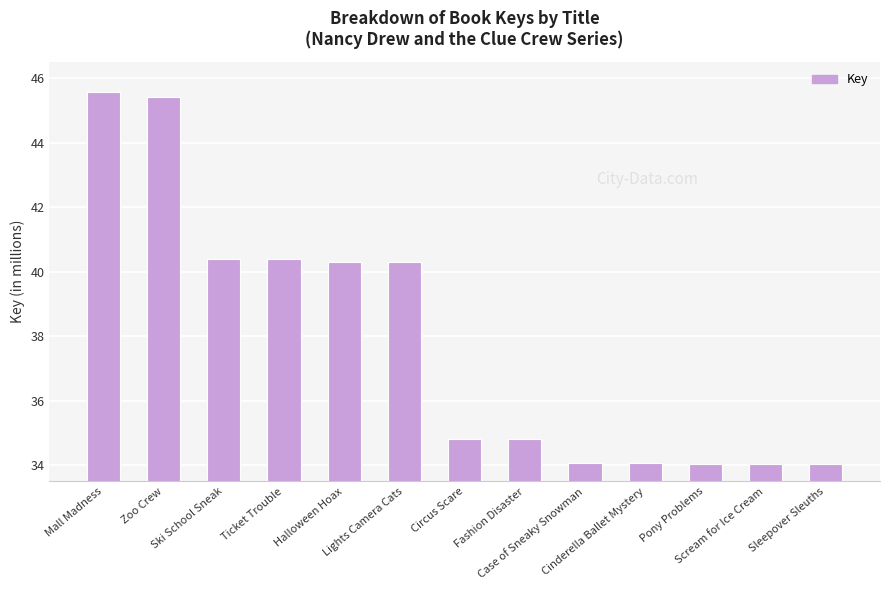

What value does the data have at Case of Sneaky Snowman?

34.1